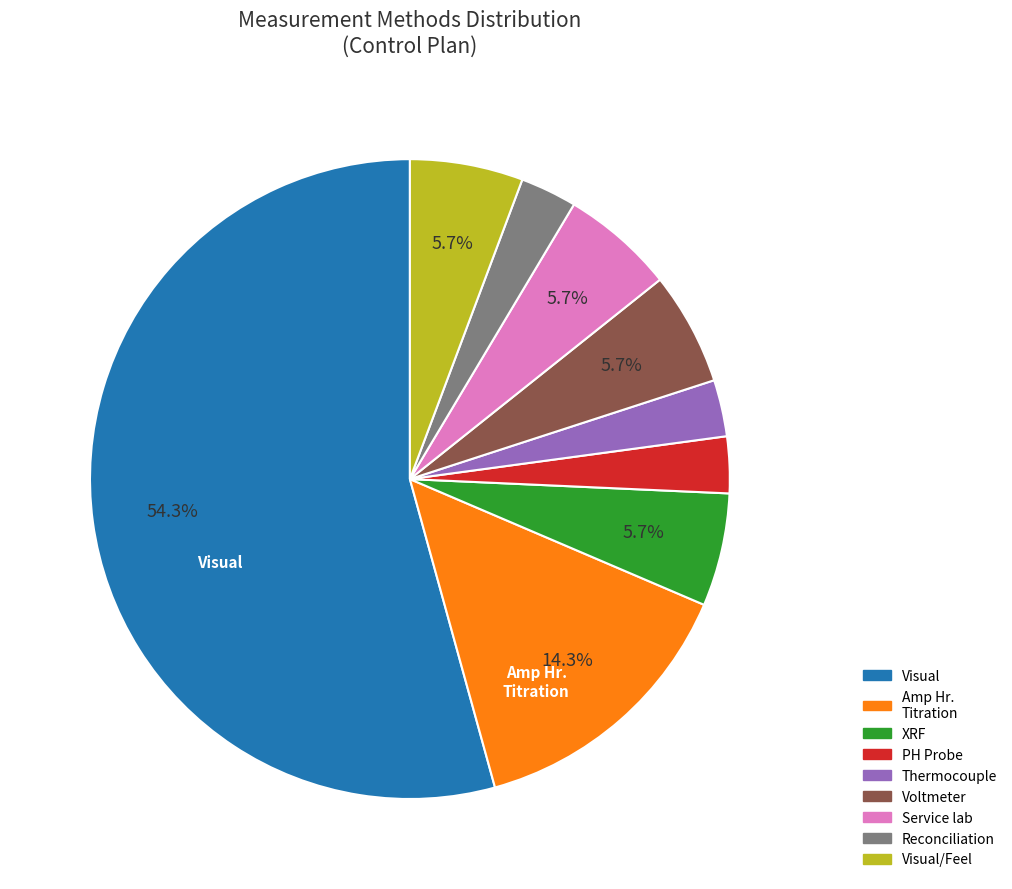

Is there any slice that represents more than half of the pie?

Yes